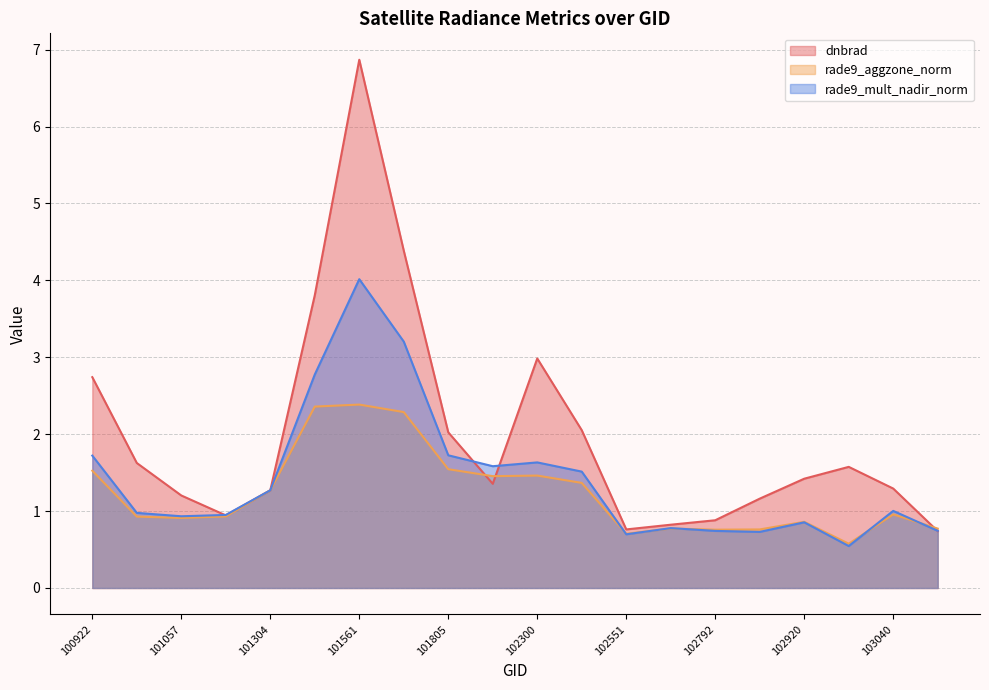

Where is the first local maximum for dnbrad?

101561